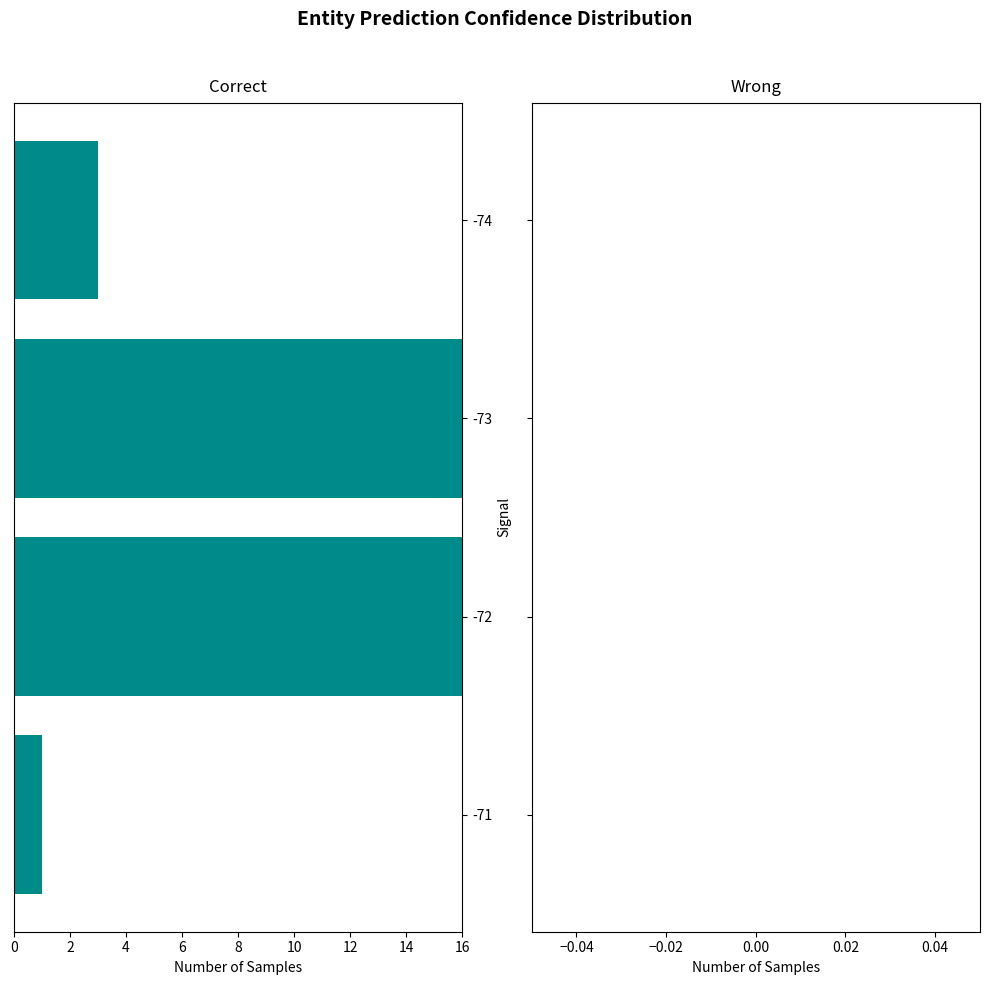

How many groups of bars are there?

4